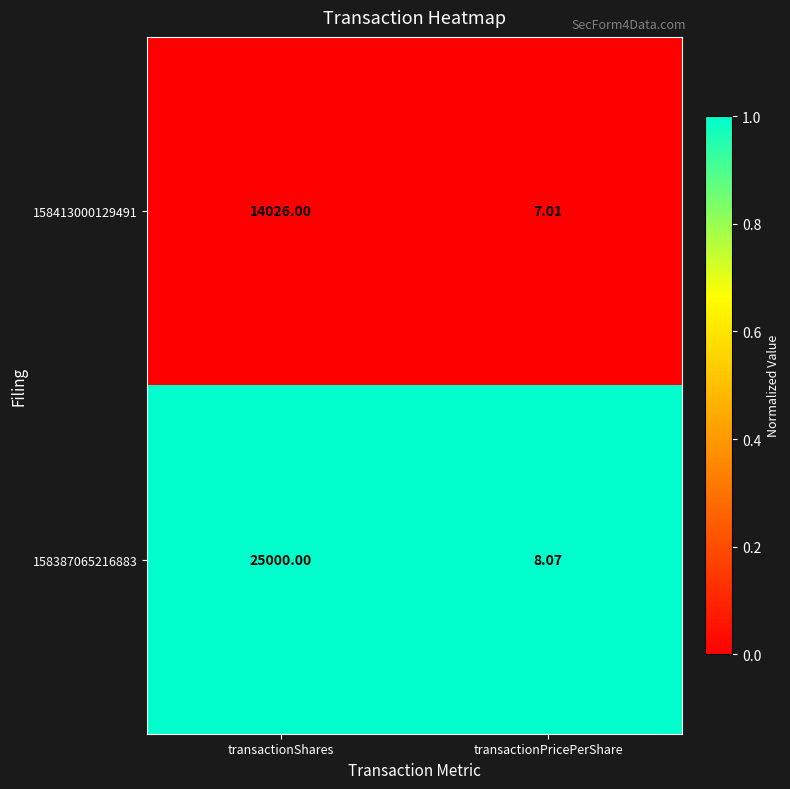

At which label is 158413000129491 closest to 7016?

transactionPricePerShare